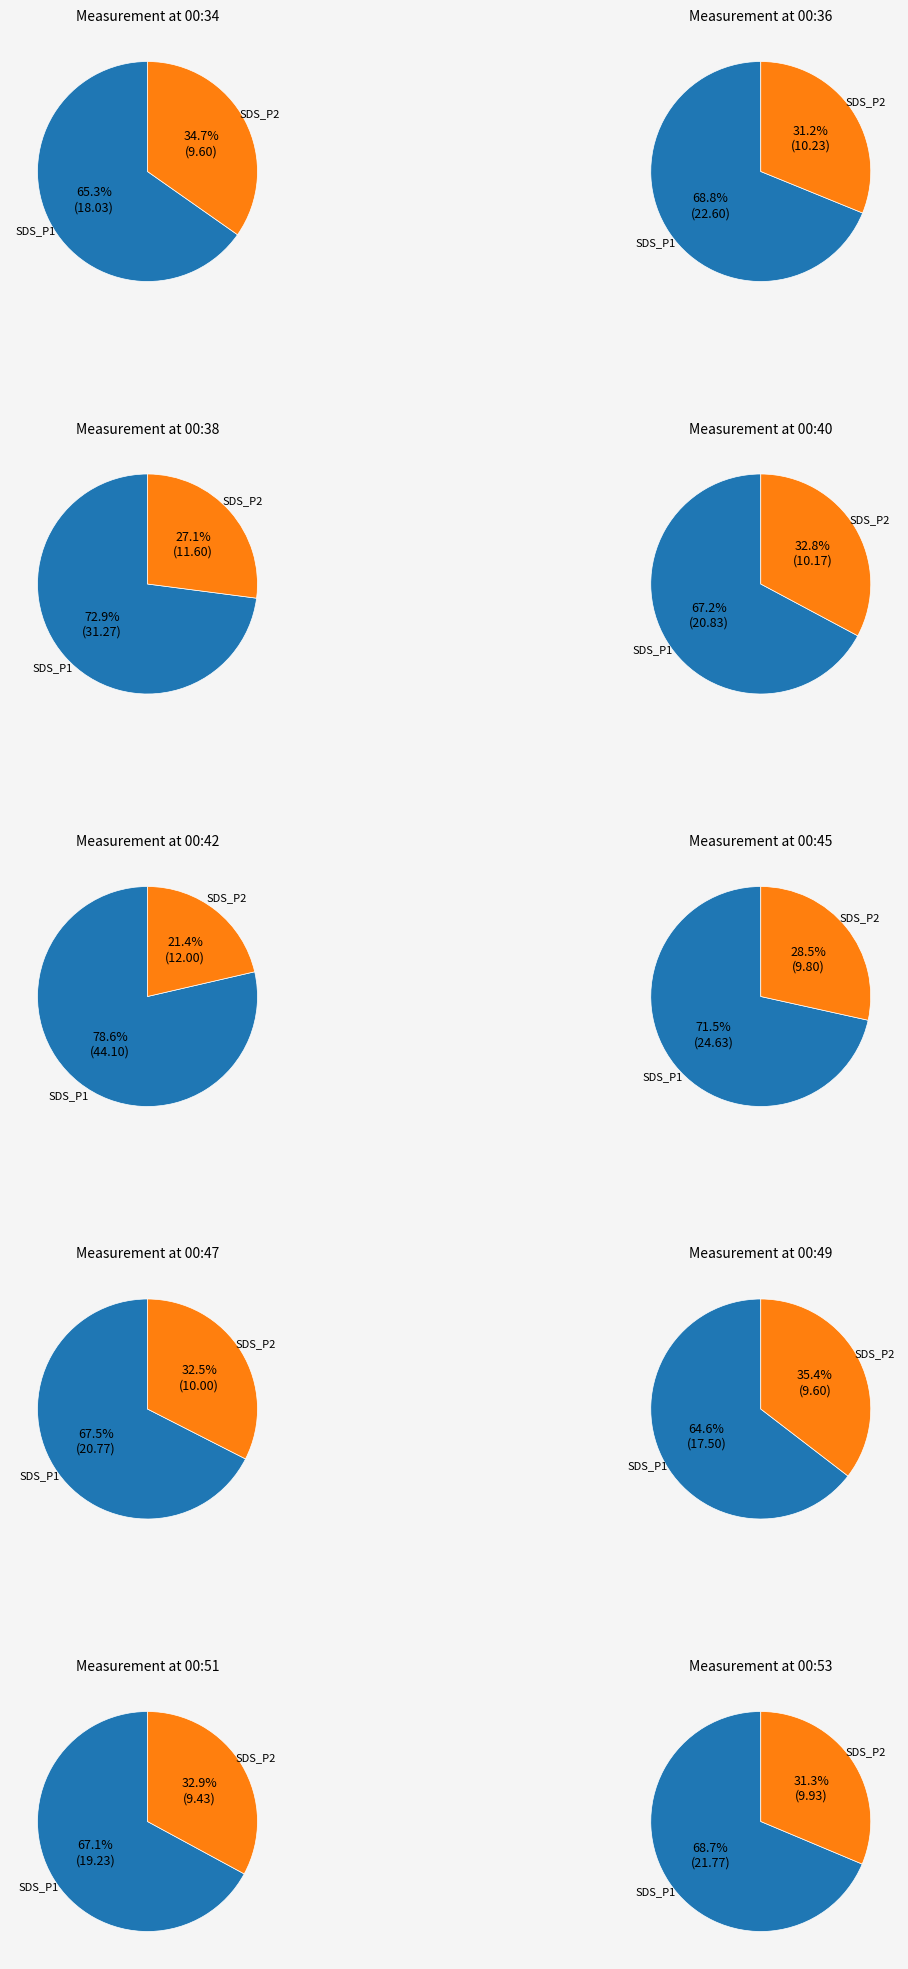

Does 00:53 represent more than half of the total?

No